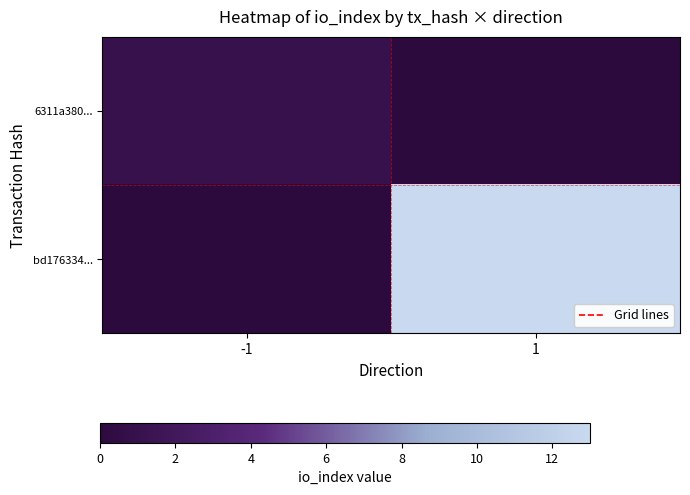

Which has a higher value, -1 or 1?

-1